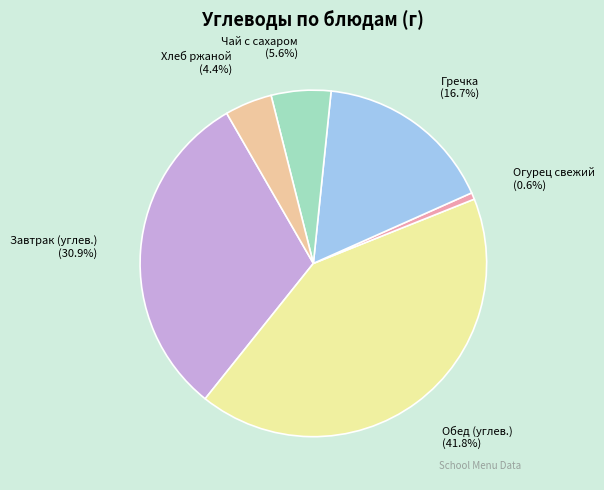

Which category has the smallest portion of the pie?

Огурец свежий